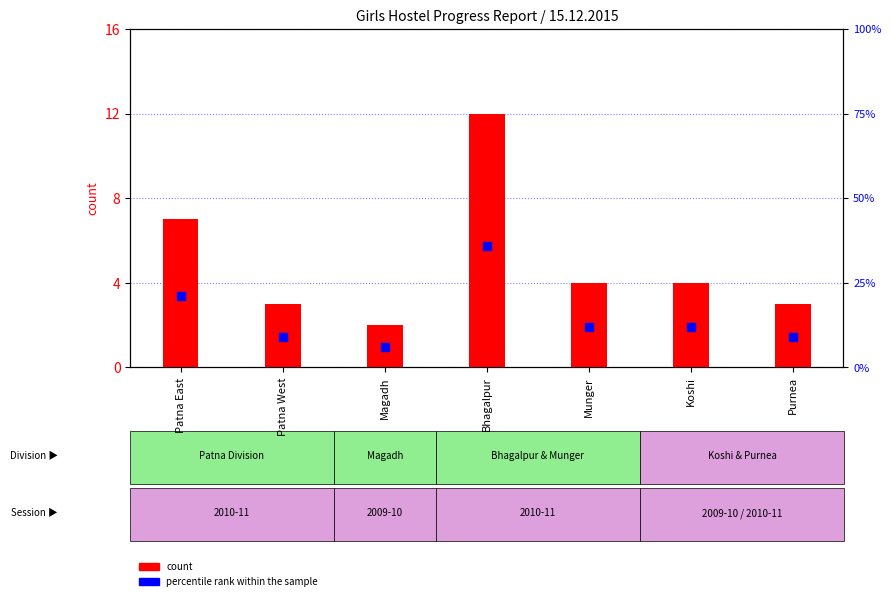

What is the total value across all series at Magadh?

8